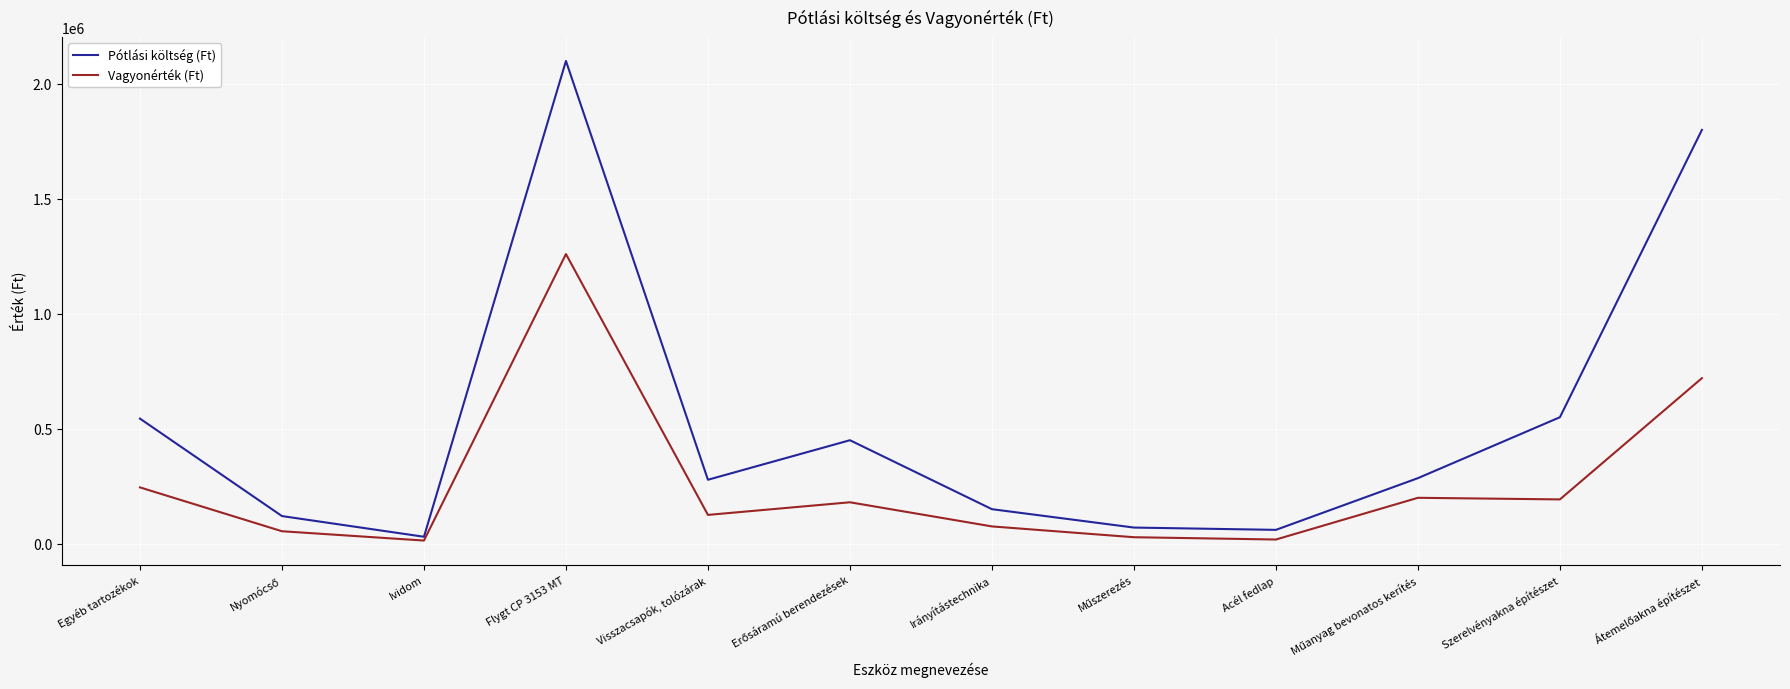

Between Egyéb tartozékok and Acél fedlap, which series saw the biggest shift?

Pótlási költség (Ft)